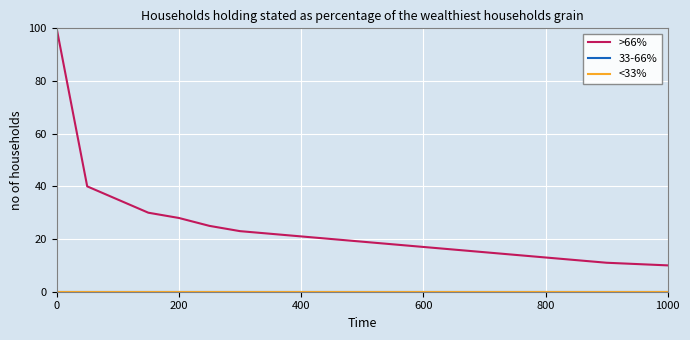

How many lines are shown in the chart?

3